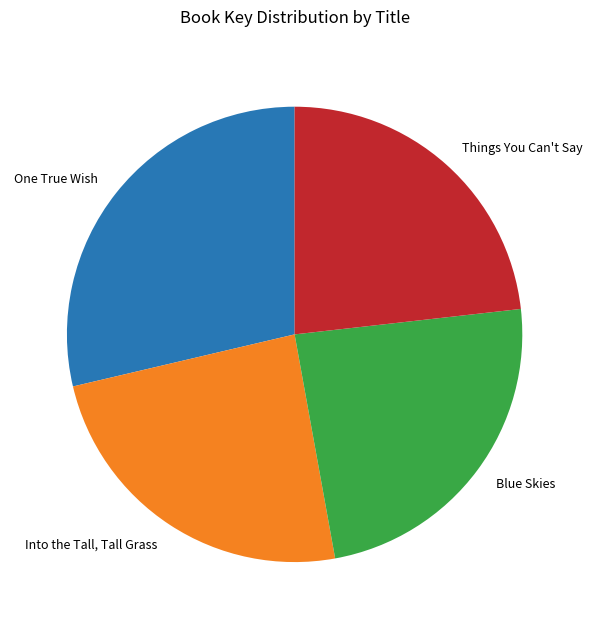

Which has a higher value, Things You Can't Say or One True Wish?

One True Wish